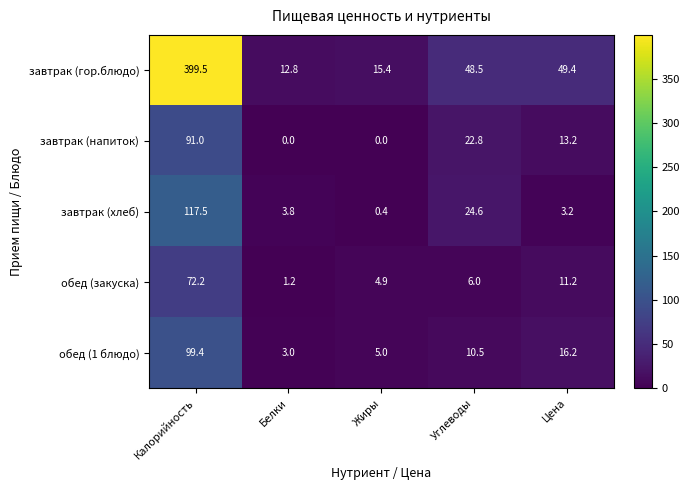

Rank the series by their maximum value, from lowest to highest.

обед (закуска), завтрак (напиток), обед (1 блюдо), завтрак (хлеб), завтрак (гор.блюдо)